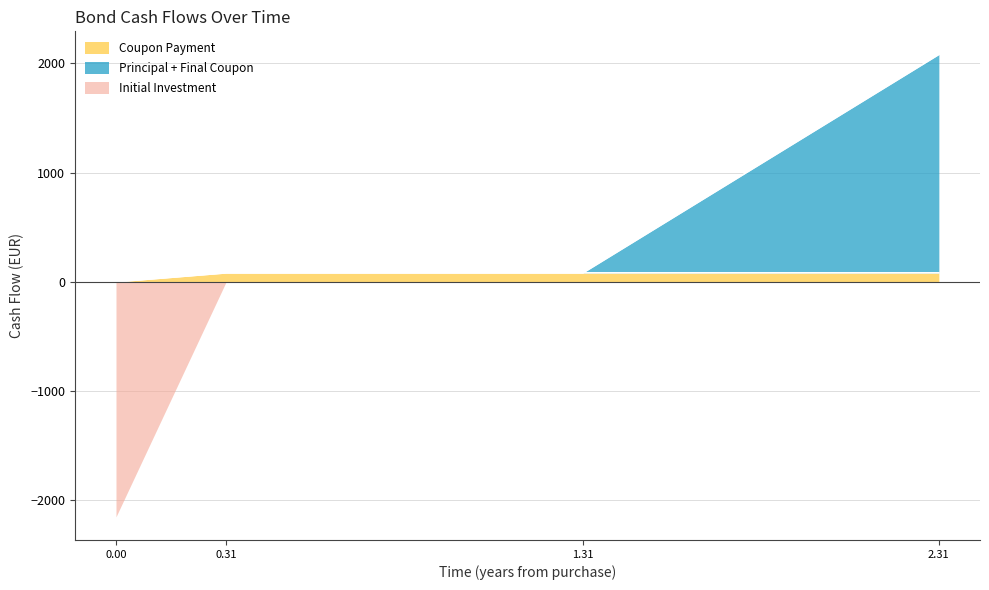

How many values in the Coupon Payment series are below 81?

1